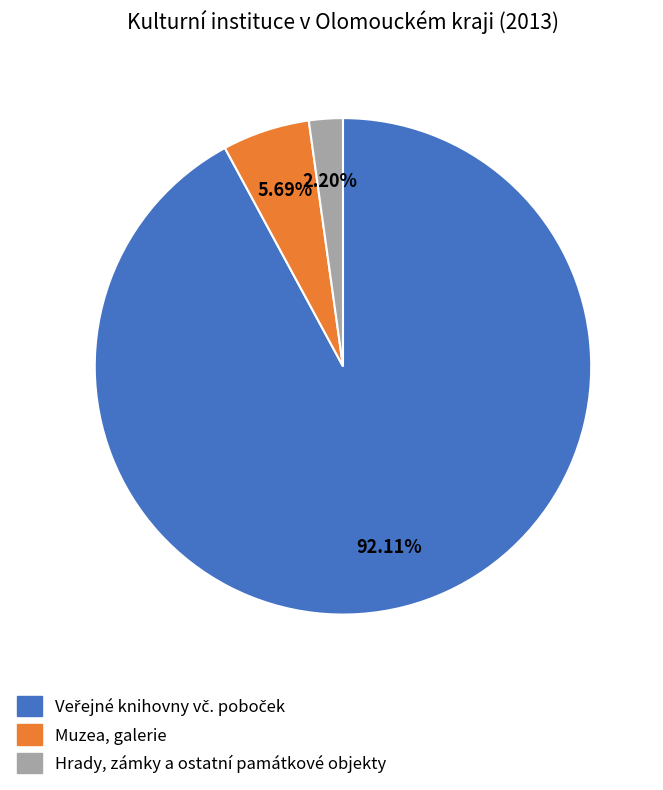

Is there any slice that represents more than half of the pie?

Yes